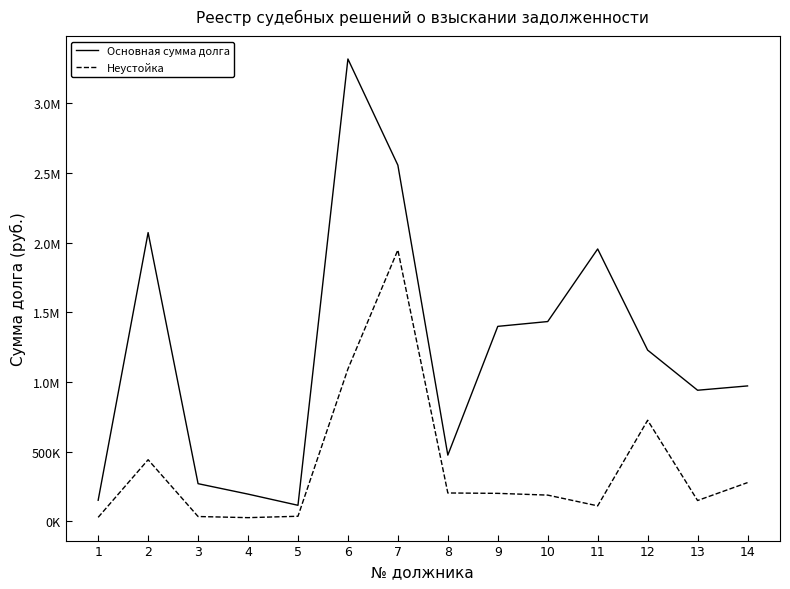

At 5, list the series in order from largest to smallest.

Основная сумма долга, Неустойка